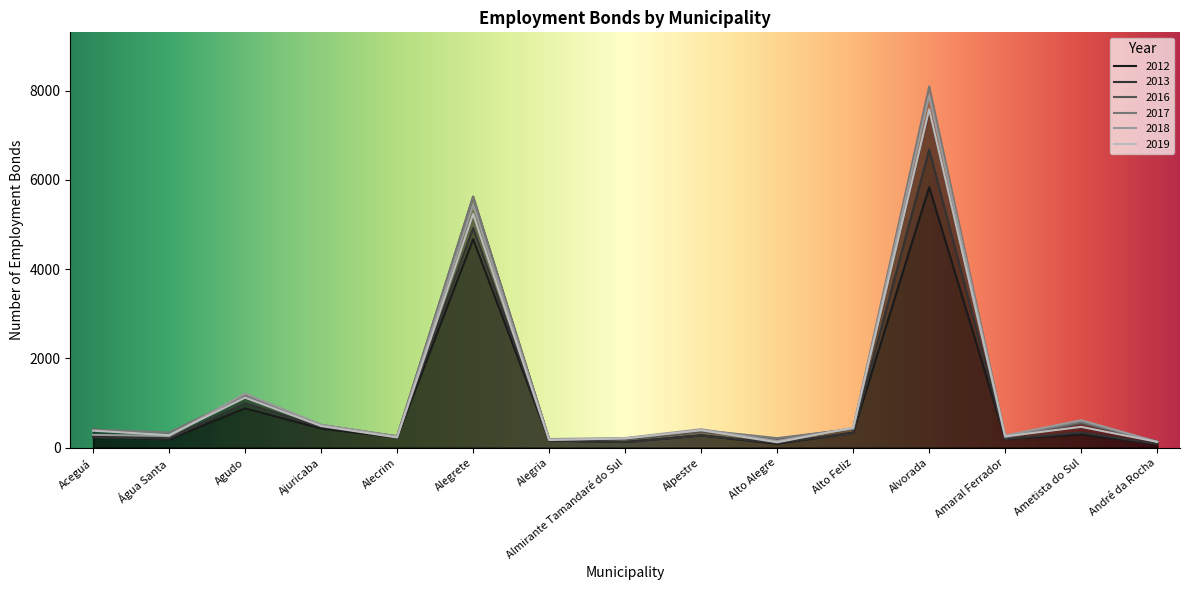

What is the minimum value for 2016?

145